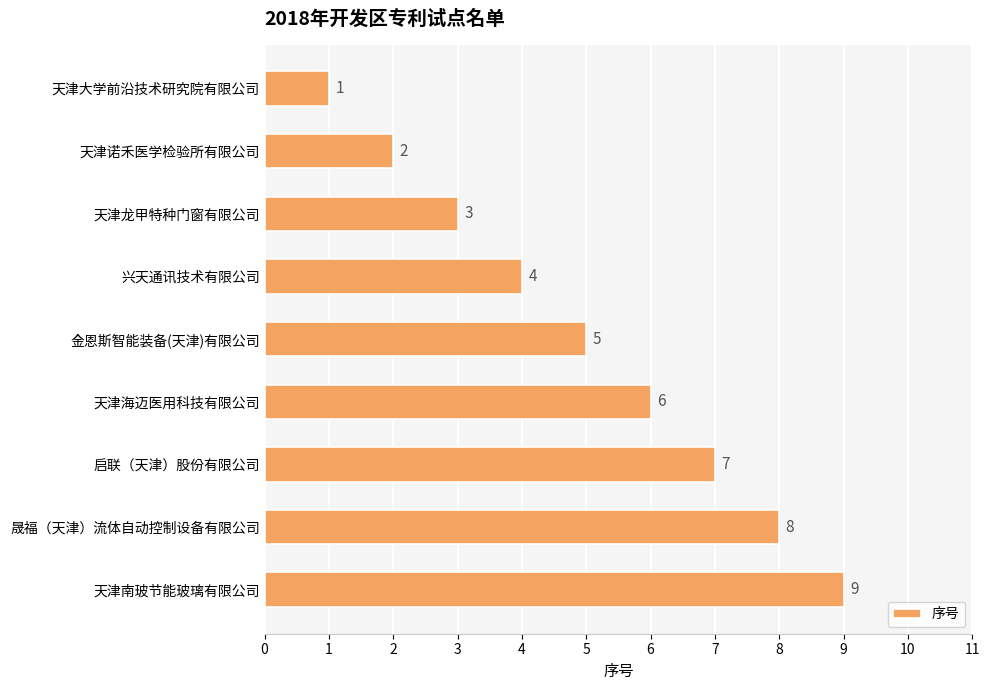

Rank the categories by value from lowest to highest.

天津大学前沿技术研究院有限公司, 天津诺禾医学检验所有限公司, 天津龙甲特种门窗有限公司, 兴天通讯技术有限公司, 金恩斯智能装备(天津)有限公司, 天津海迈医用科技有限公司, 启联（天津）股份有限公司, 晟福（天津）流体自动控制设备有限公司, 天津南玻节能玻璃有限公司